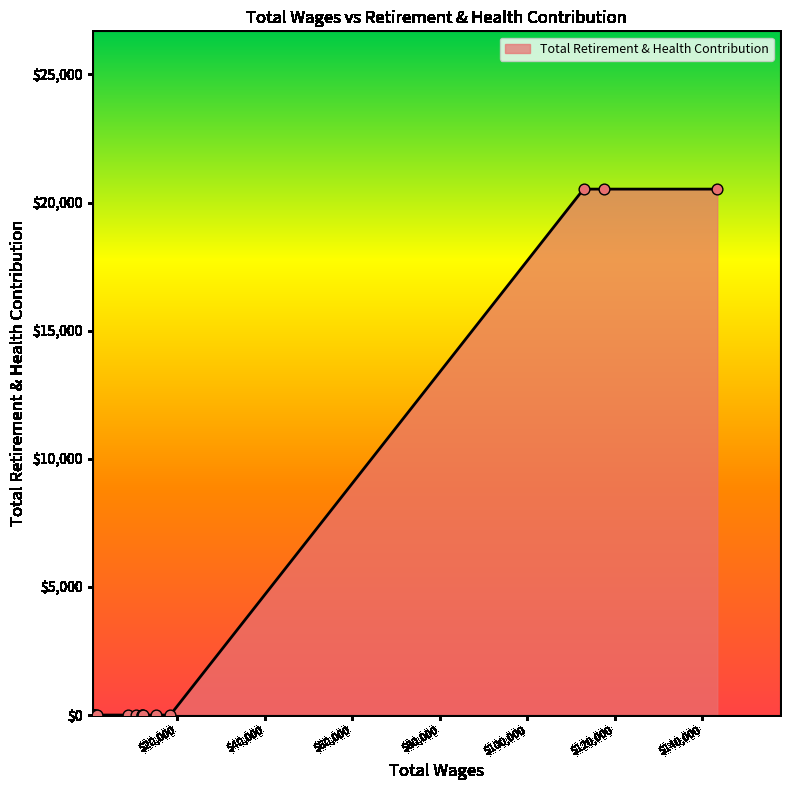

What is the greatest value displayed?

20526